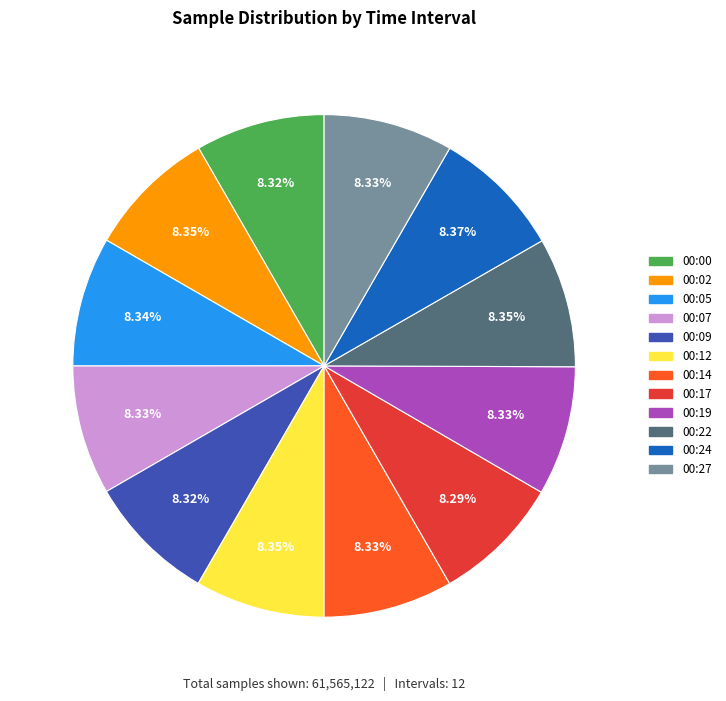

Is there a majority slice in this chart?

No